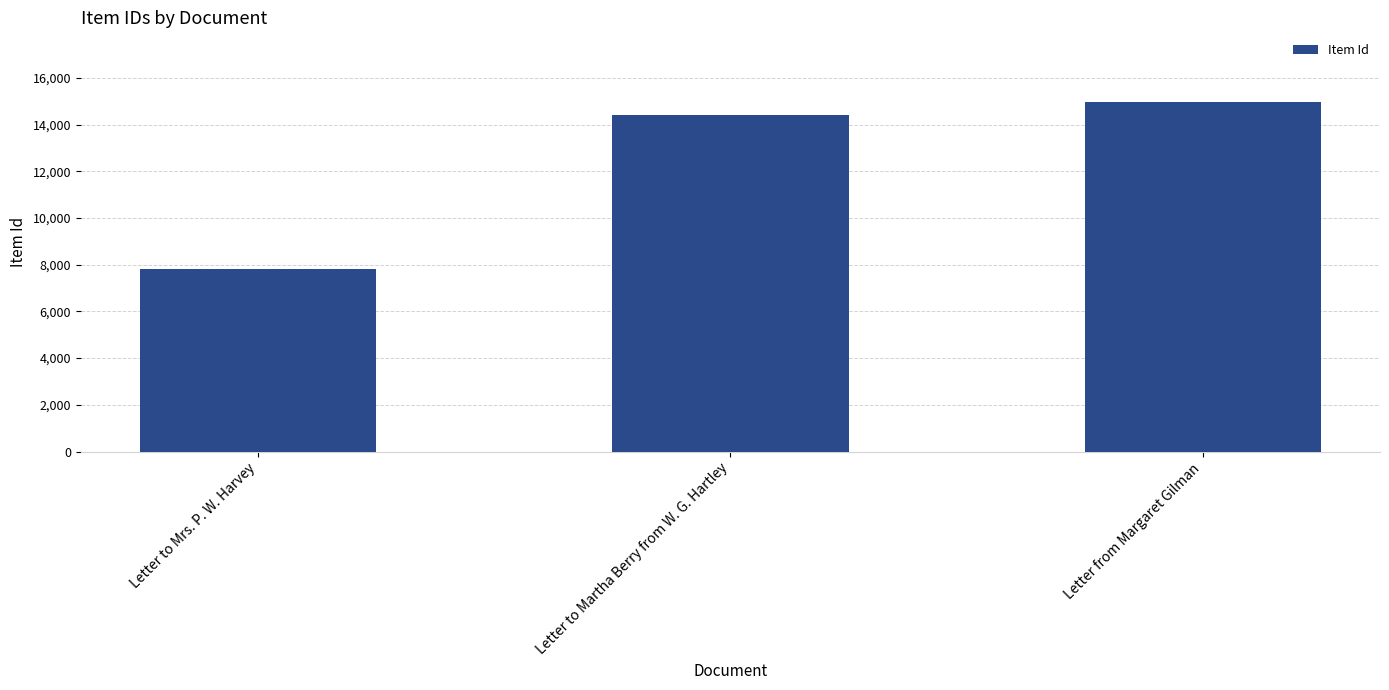

What is the approximate value at Letter to Martha Berry from W. G. Hartley, to the nearest 50?

14400